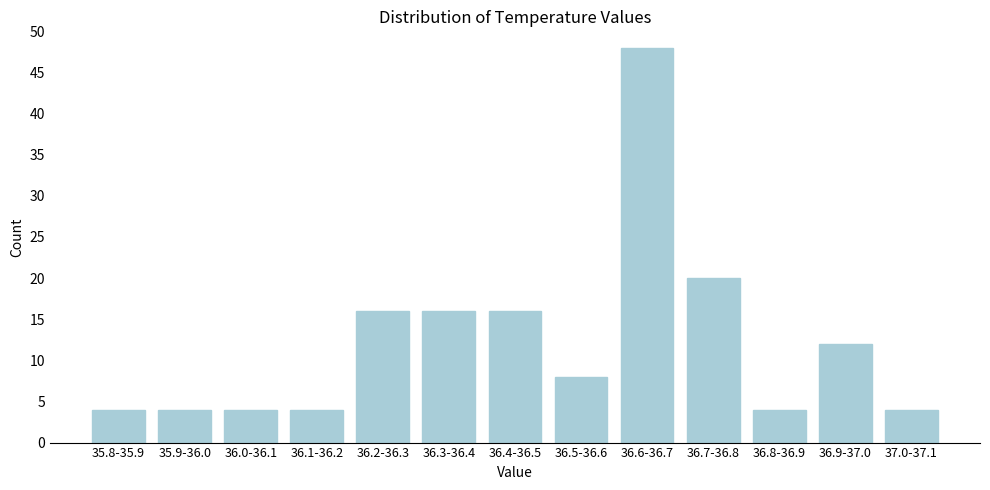

Reading left to right, transcribe all the data shown in this chart.

35.8-35.9=4	35.9-36.0=4	36.0-36.1=4	36.1-36.2=4	36.2-36.3=16	36.3-36.4=16	36.4-36.5=16	36.5-36.6=8	36.6-36.7=48	36.7-36.8=20	36.8-36.9=4	36.9-37.0=12	37.0-37.1=4